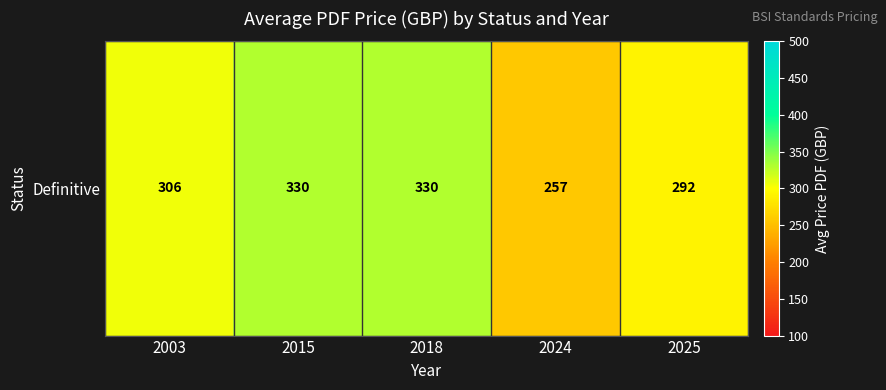

Reading left to right, extract all data points from this chart.

2003=306.0	2015=330.0	2018=330.0	2024=256.7	2025=292.2